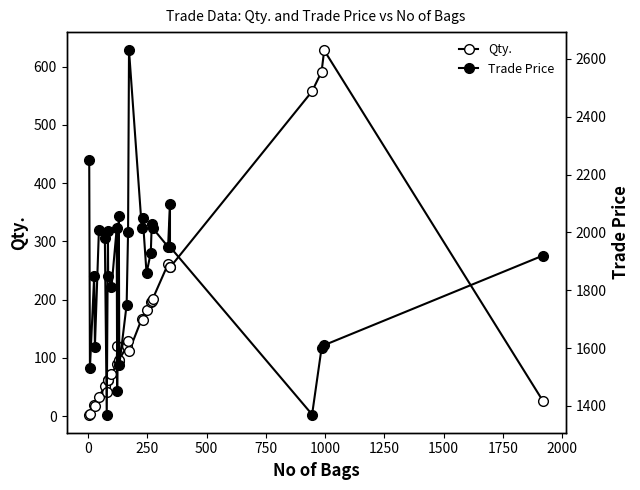

True or false: Qty. and Trade Price cross at least once.

False